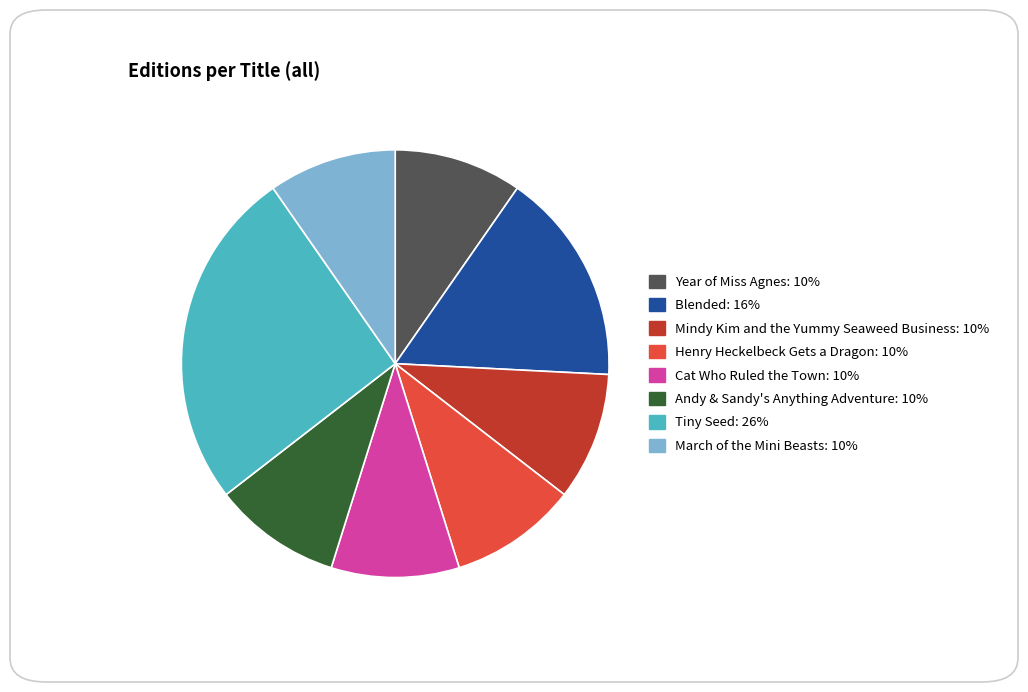

The Mindy Kim and the Yummy Seaweed Business slice represents 3% of the pie. True or false?

False